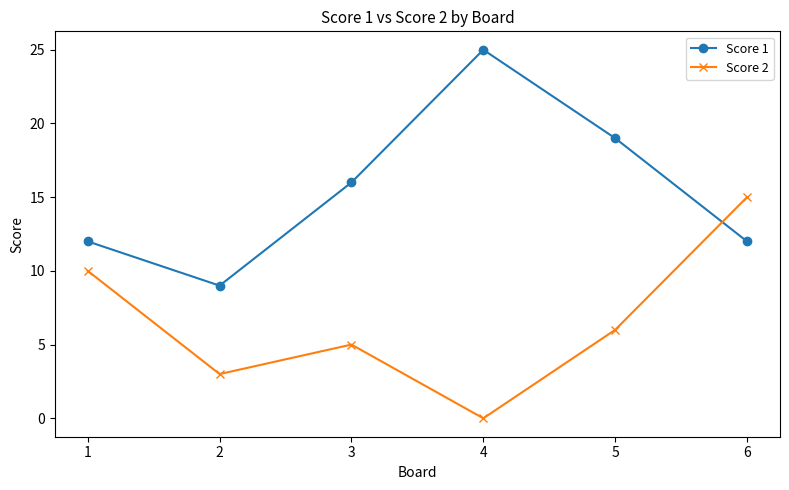

List the labels in order of Score 2 value, largest first.

6, 1, 5, 3, 2, 4